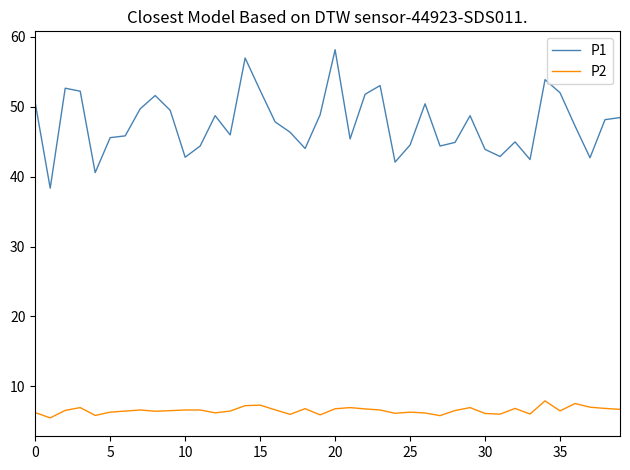

What are all the series names shown in the legend?

P1, P2